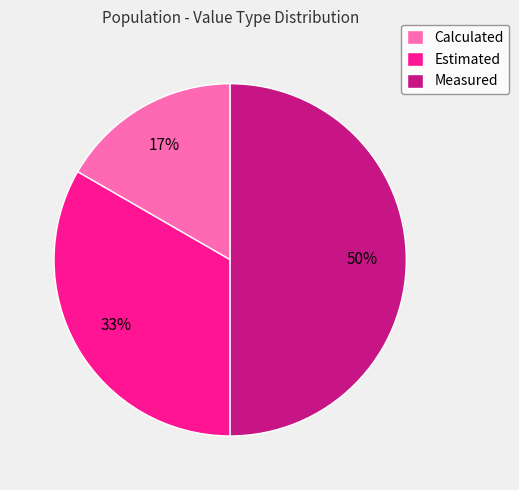

Does Estimated represent more than half of the total?

No